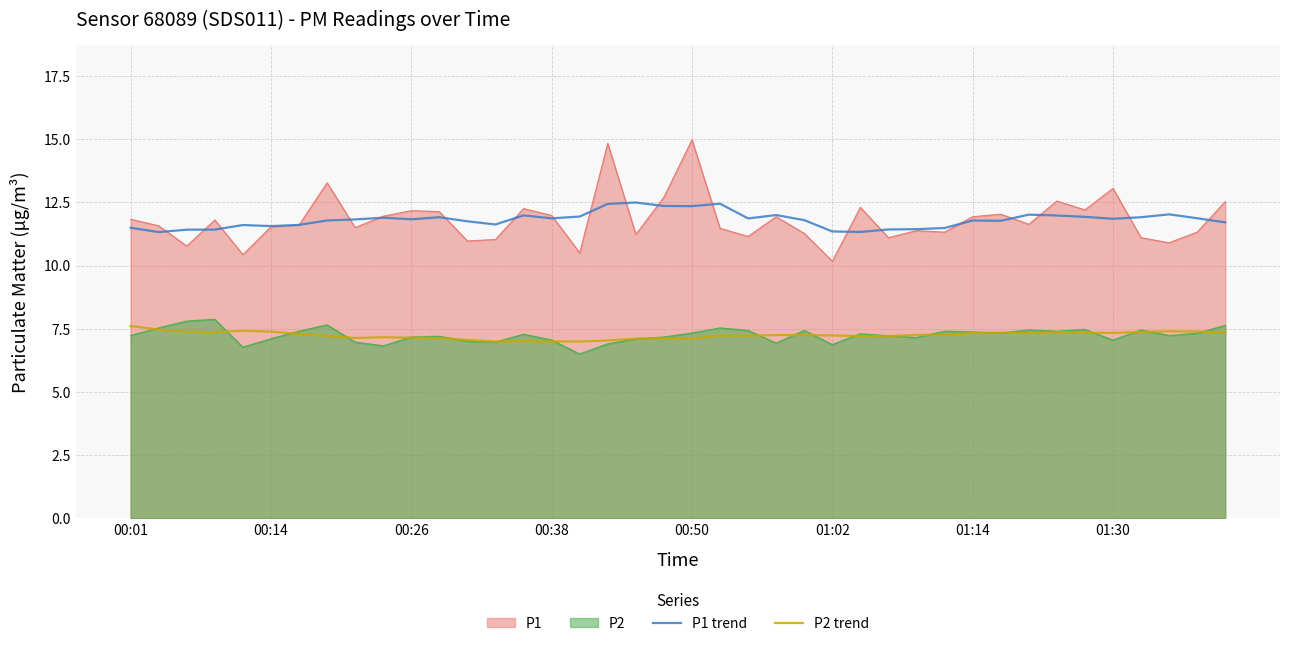

True or false: P2 trend and P1 trend cross at least once.

False